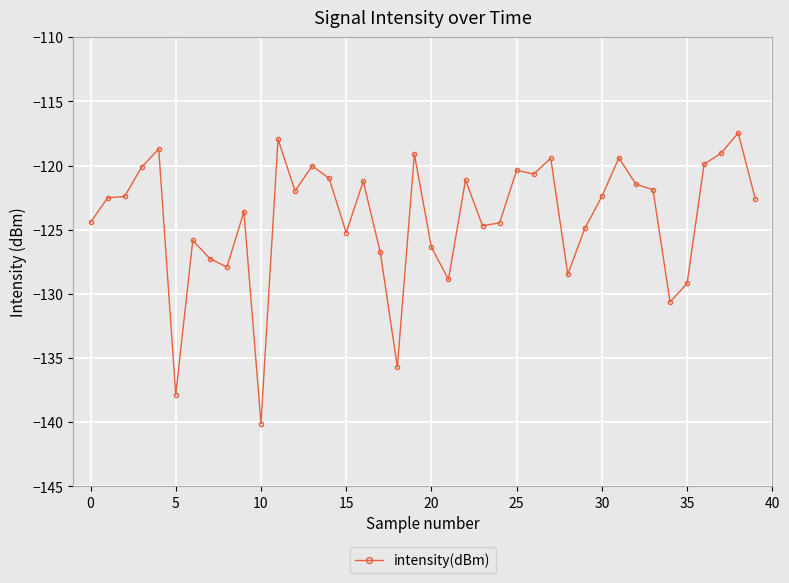

True or false: the data has more than 2 interior local peaks.

True